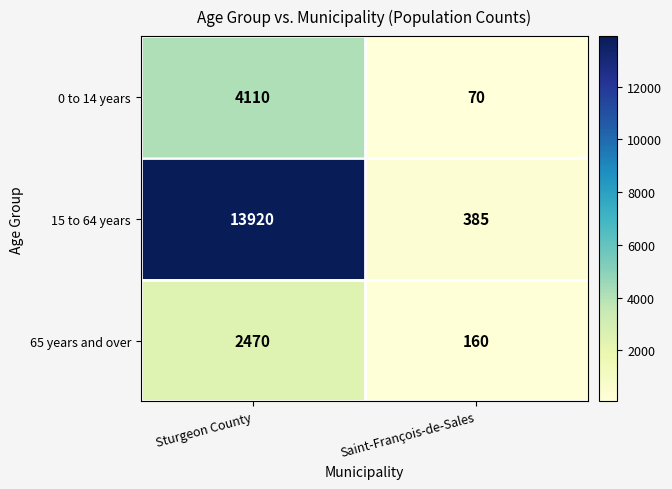

What value does the 0 to 14 years series have at Sturgeon County?

4110